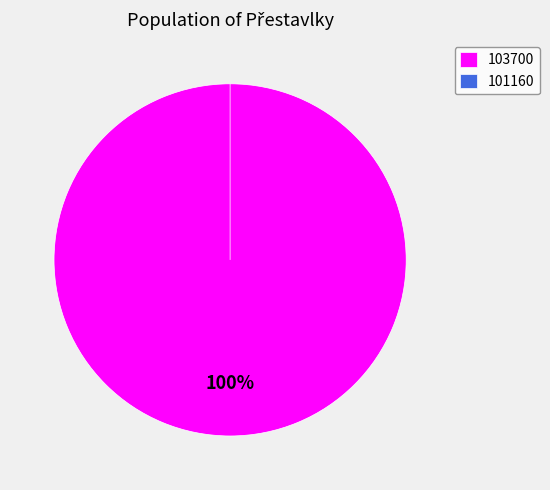

To the nearest percent, what portion does 103700 represent?

100%